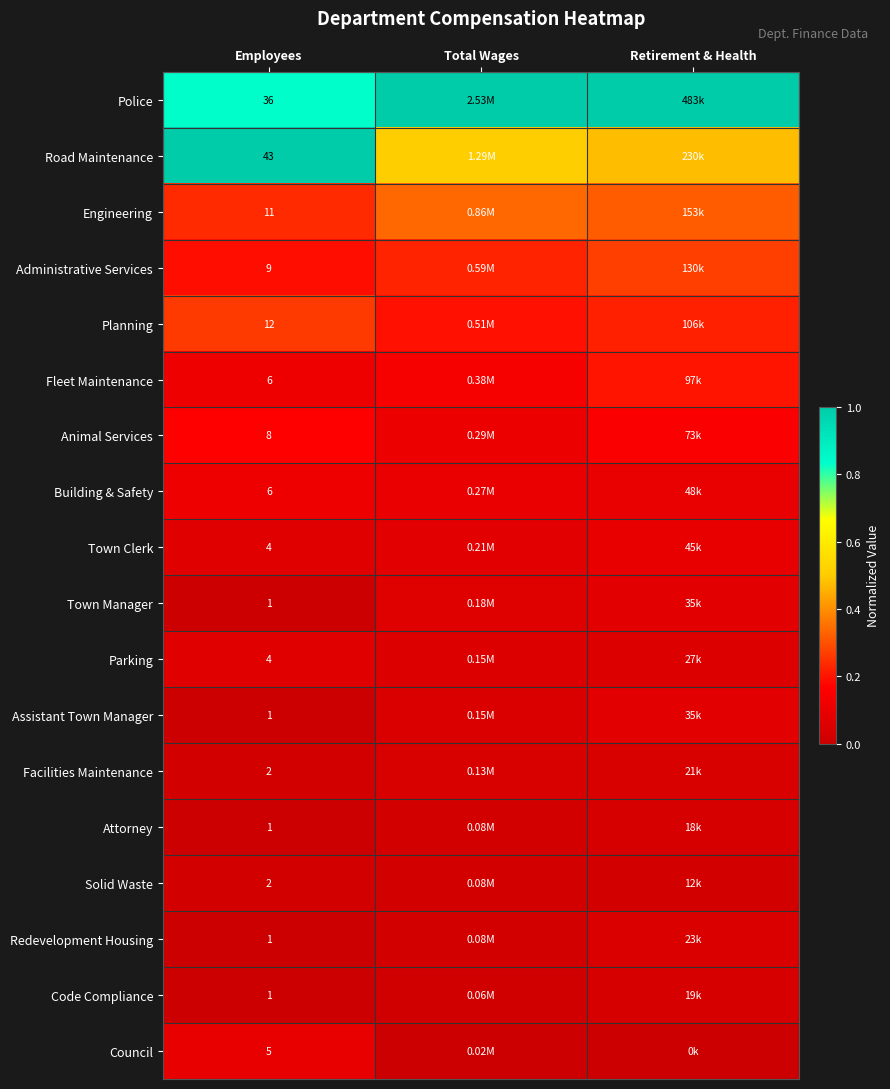

Which series has the largest total across all categories?

Police